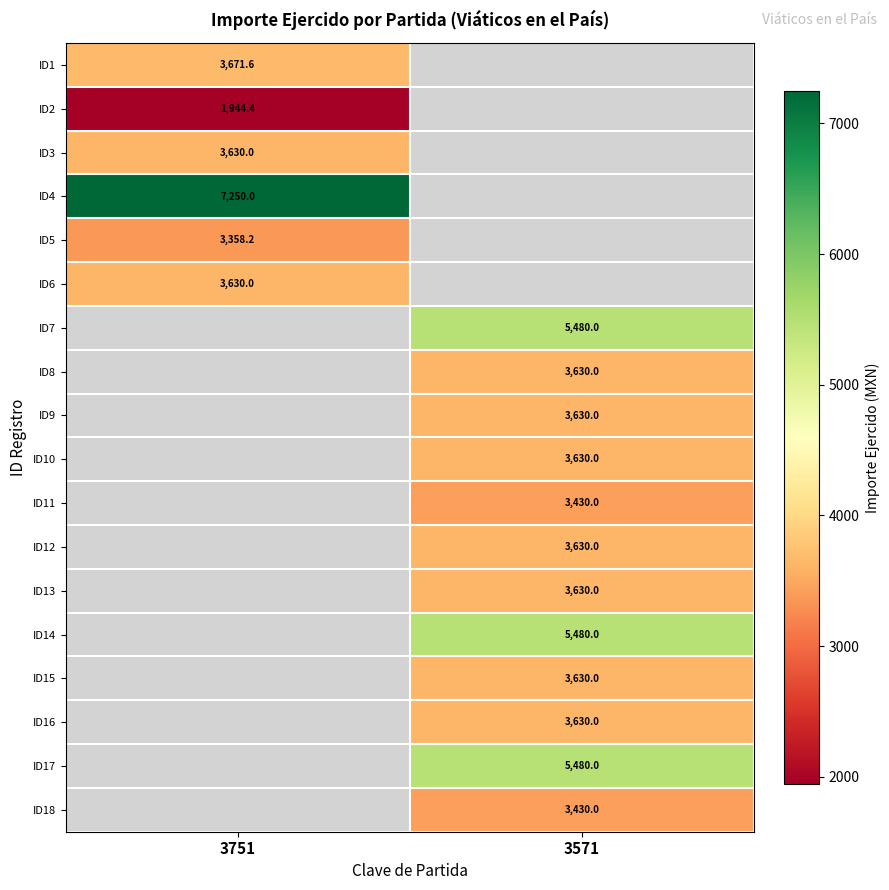

True or false: ID10 has a value of 3630.0 at 3571.

True